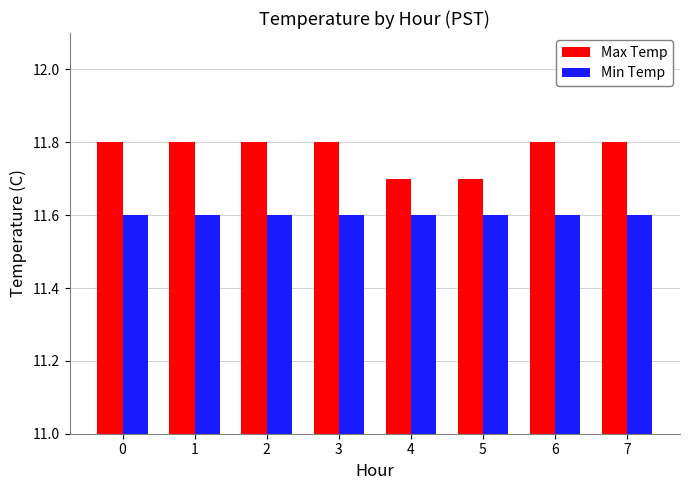

Is it true that Max Temp equals 17.4 at 2?

False